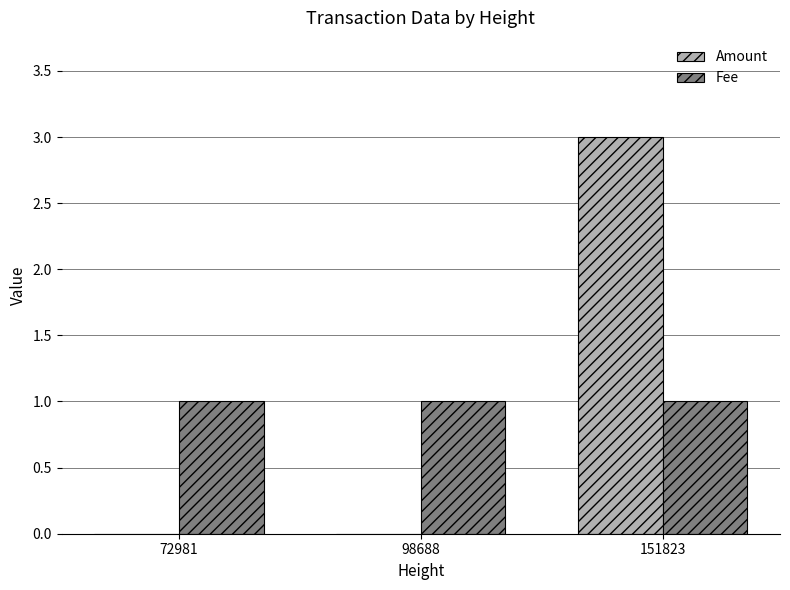

Reading left to right, transcribe all the data shown in this chart.

Amount: 0	0	3
Fee: 1	1	1